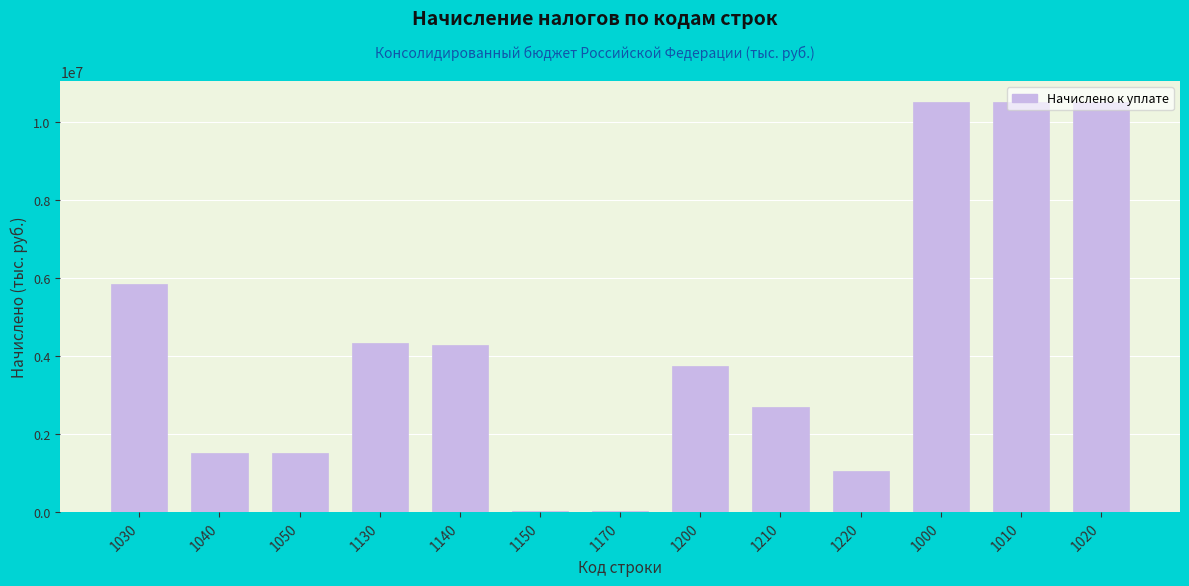

What is the sum of all values?

56619998